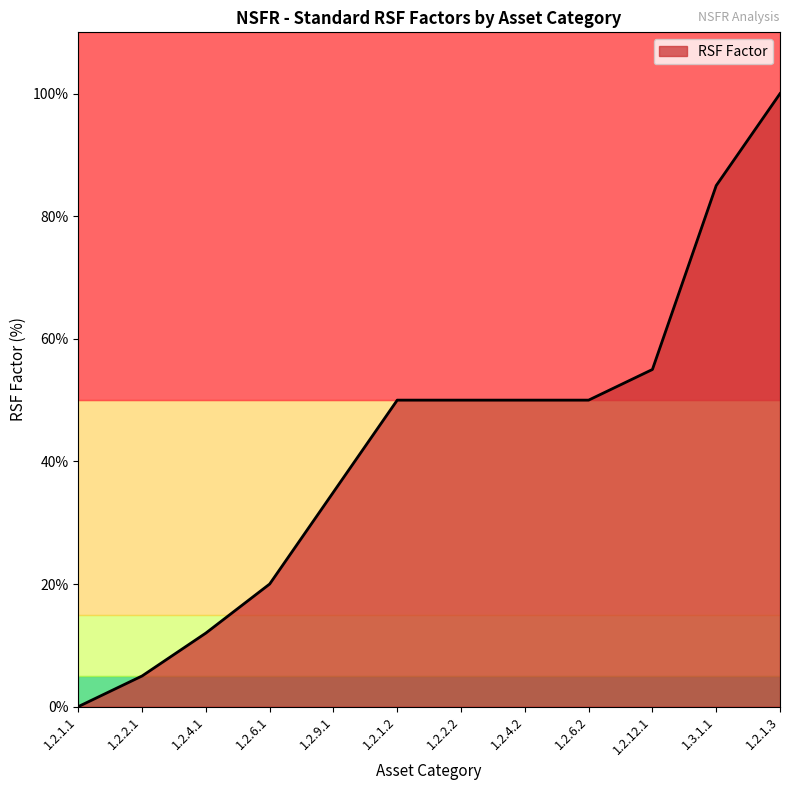

Reading left to right, what are all the values shown in this chart?

1.2.1.1=0	1.2.2.1=5	1.2.4.1=12	1.2.6.1=20	1.2.9.1=35	1.2.1.2=50	1.2.2.2=50	1.2.4.2=50	1.2.6.2=50	1.2.12.1=55	1.3.1.1=85	1.2.1.3=100